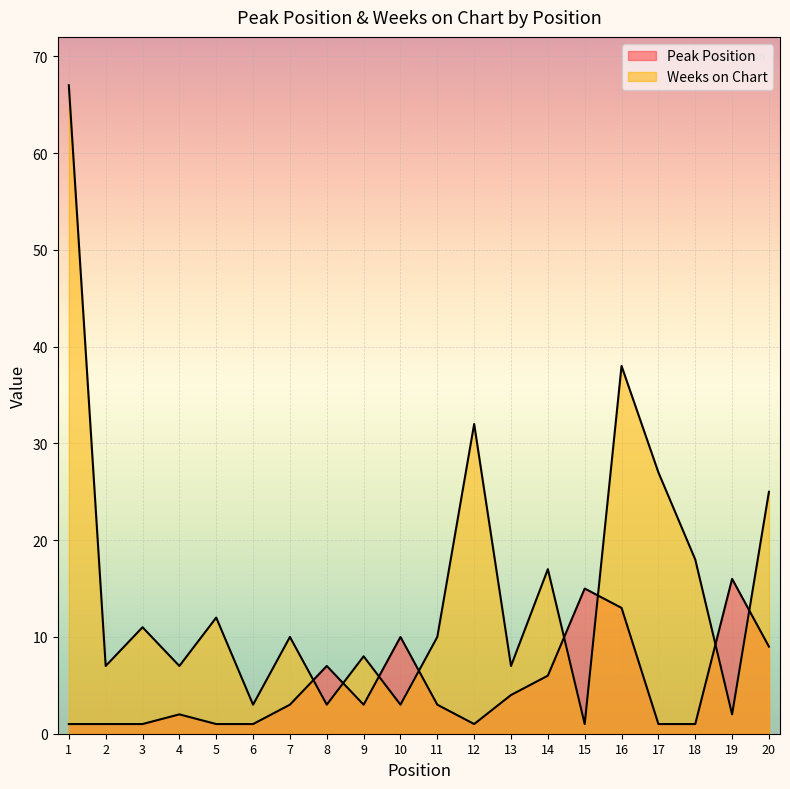

Which series has the widest spread of values?

Weeks on Chart